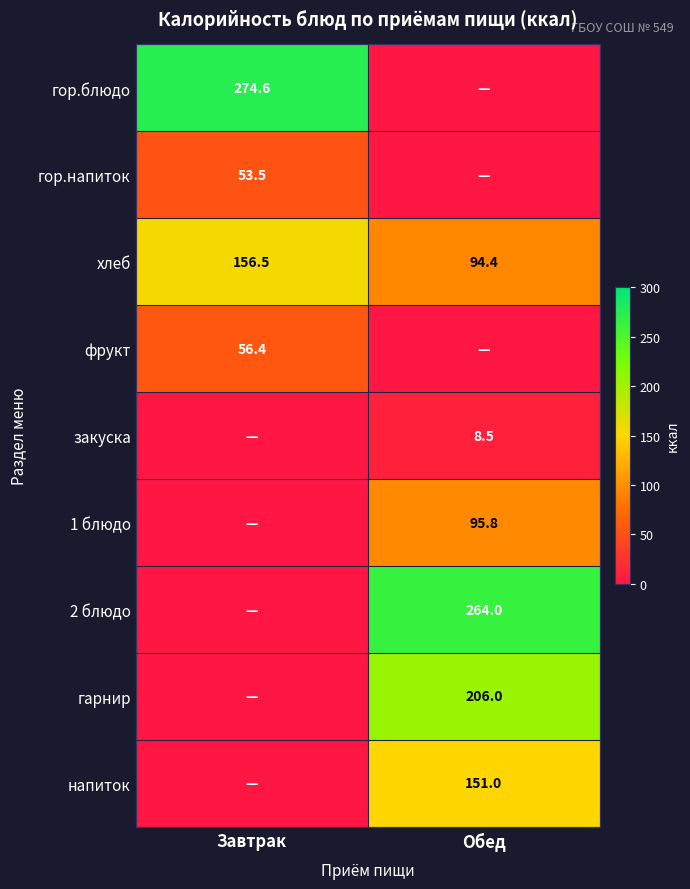

What is the maximum value shown in the chart?

274.6